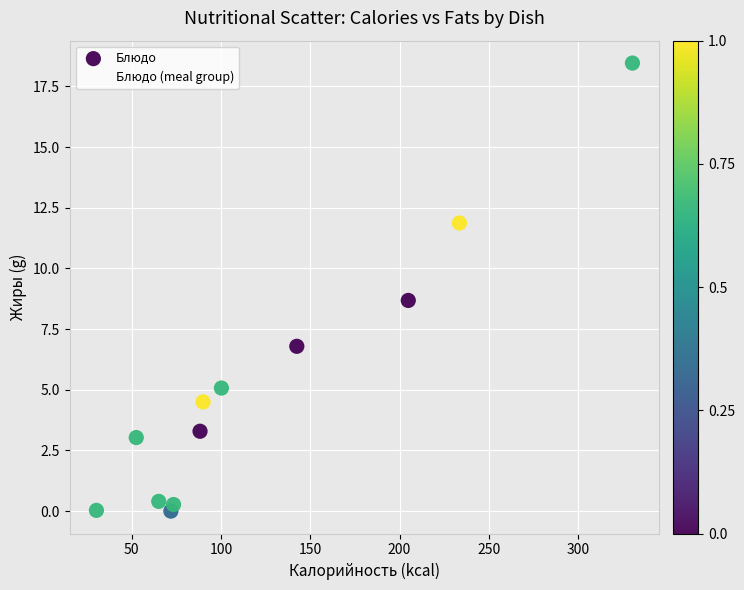

What Y value in the scatter plot is closest to 9?

8.7